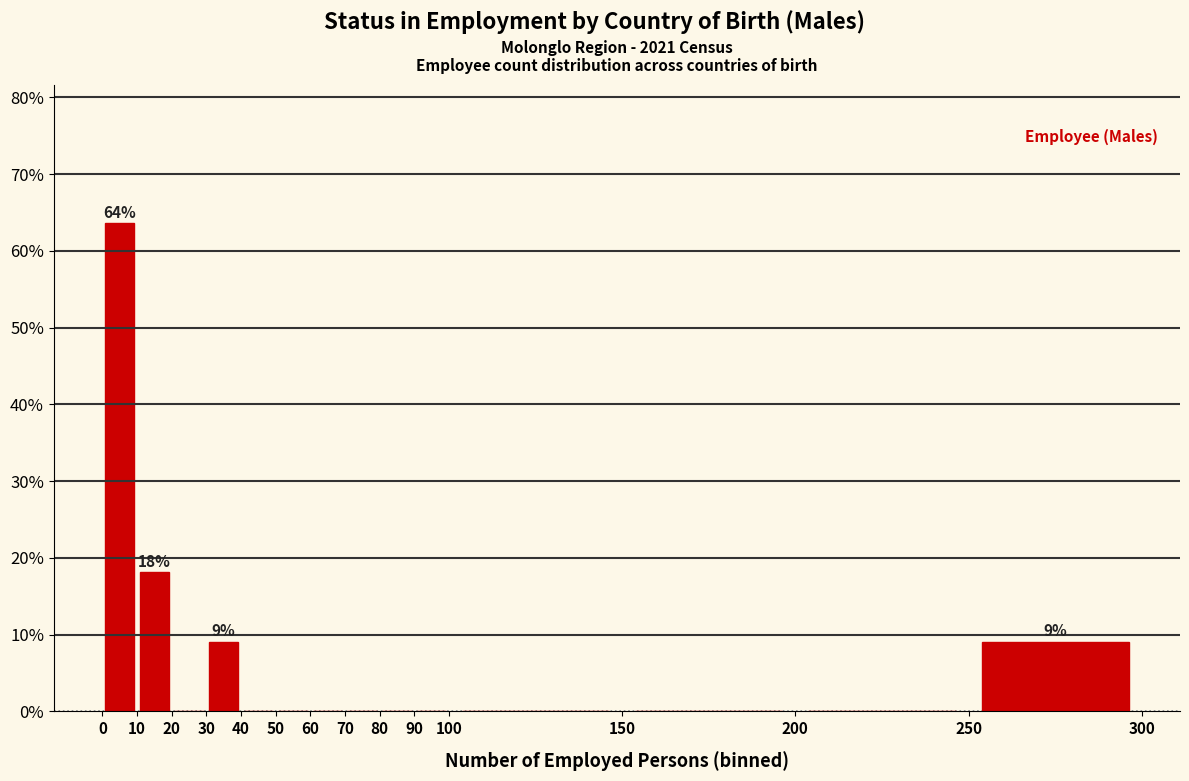

Which range on the x-axis has the tallest bar?

0 to 10